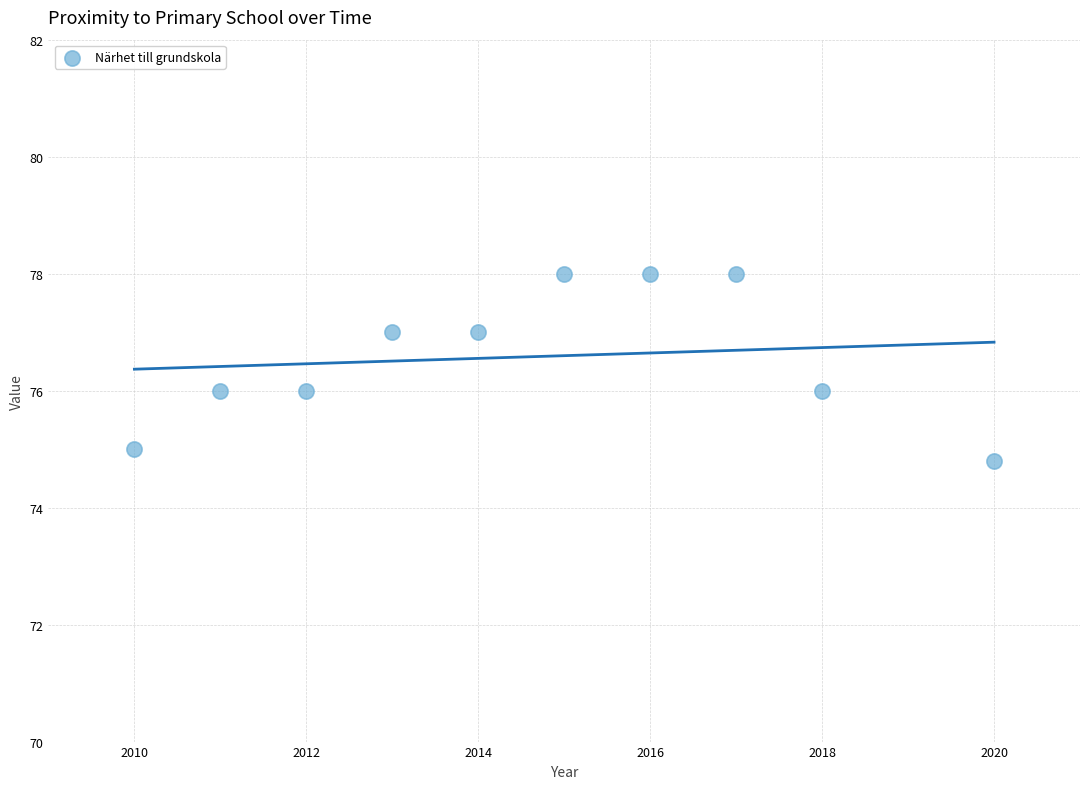

What is the average Y value?

76.6